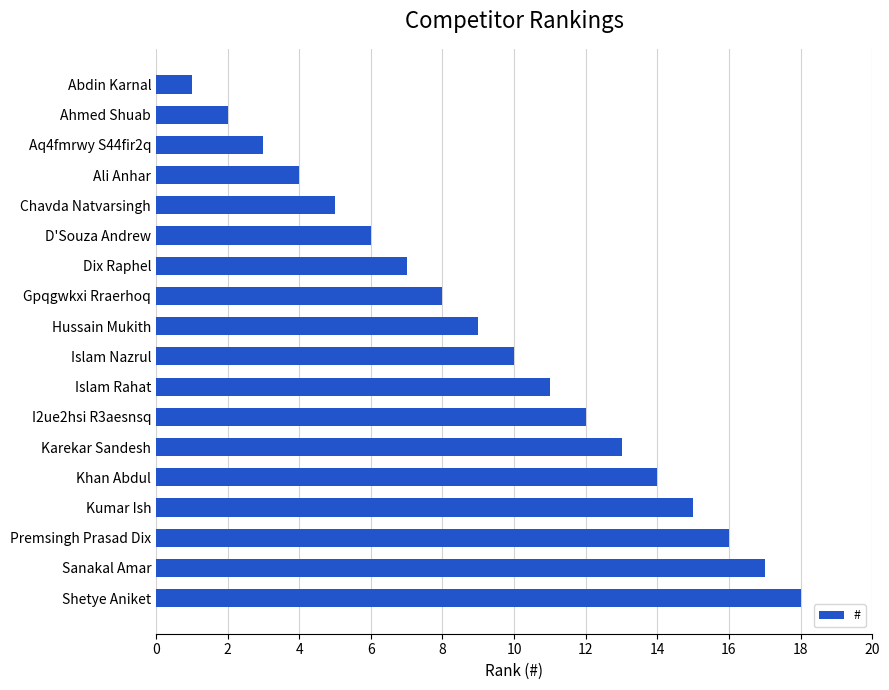

What is the sum of the values at Ahmed Shuab and D'Souza Andrew?

8